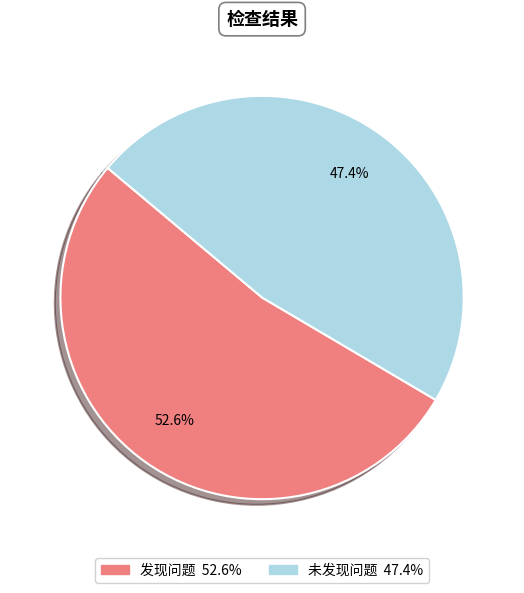

How many segments does this pie chart have?

2